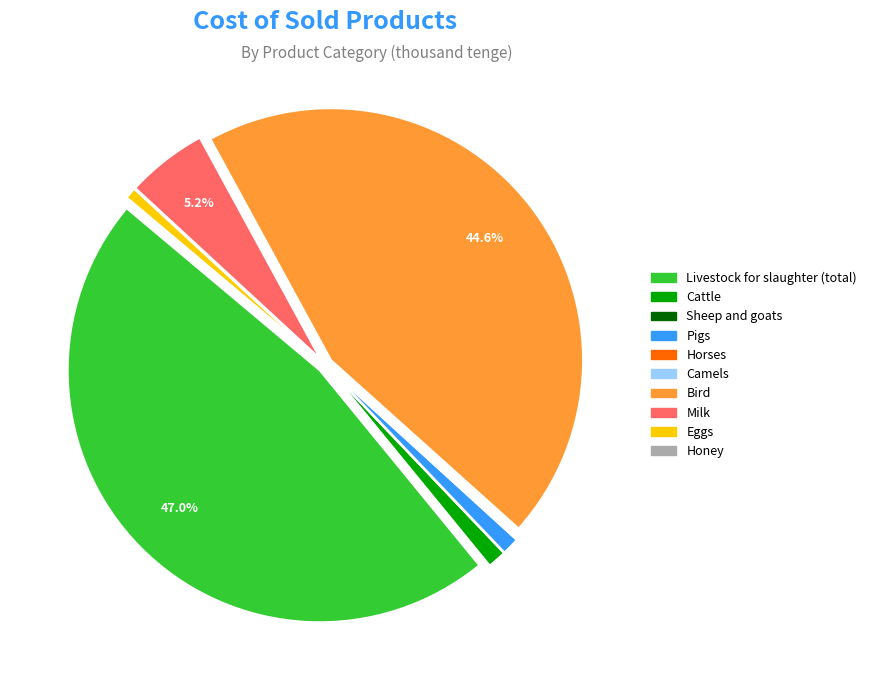

Does Pigs account for over 50% of the chart?

No